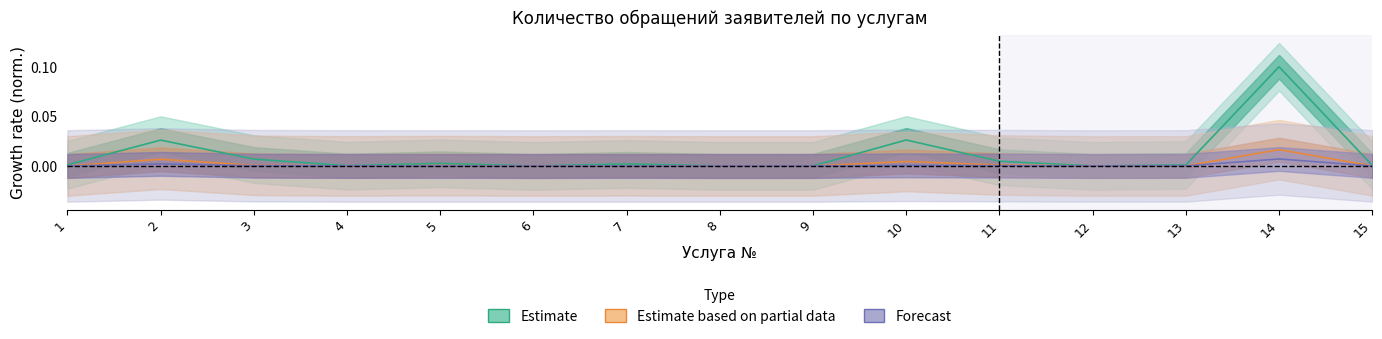

How many data points does each series have?

15